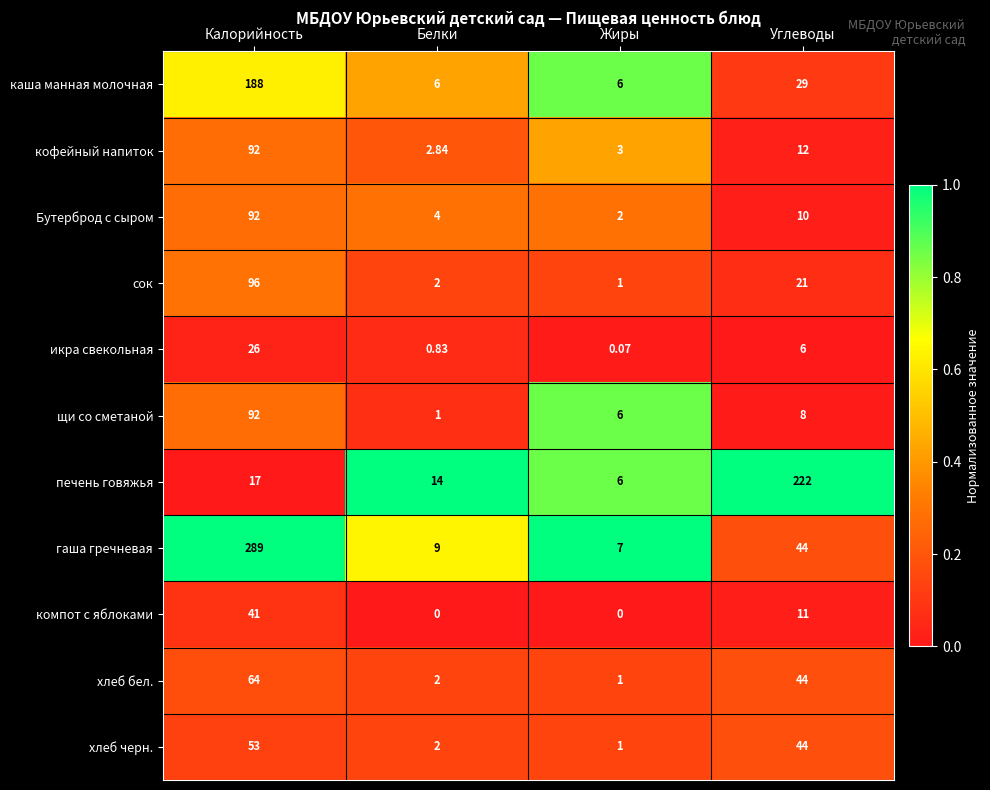

At which label does хлеб черн. first exceed 44?

Калорийность